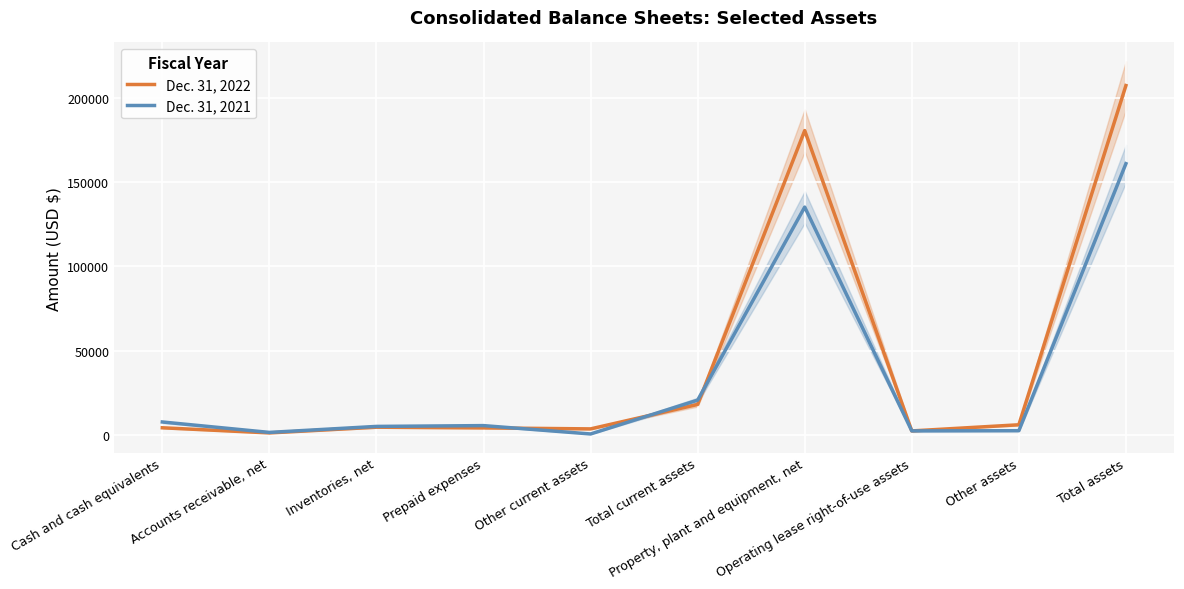

Rank the series at Operating lease right-of-use assets from lowest to highest value.

Dec. 31, 2022, Dec. 31, 2021